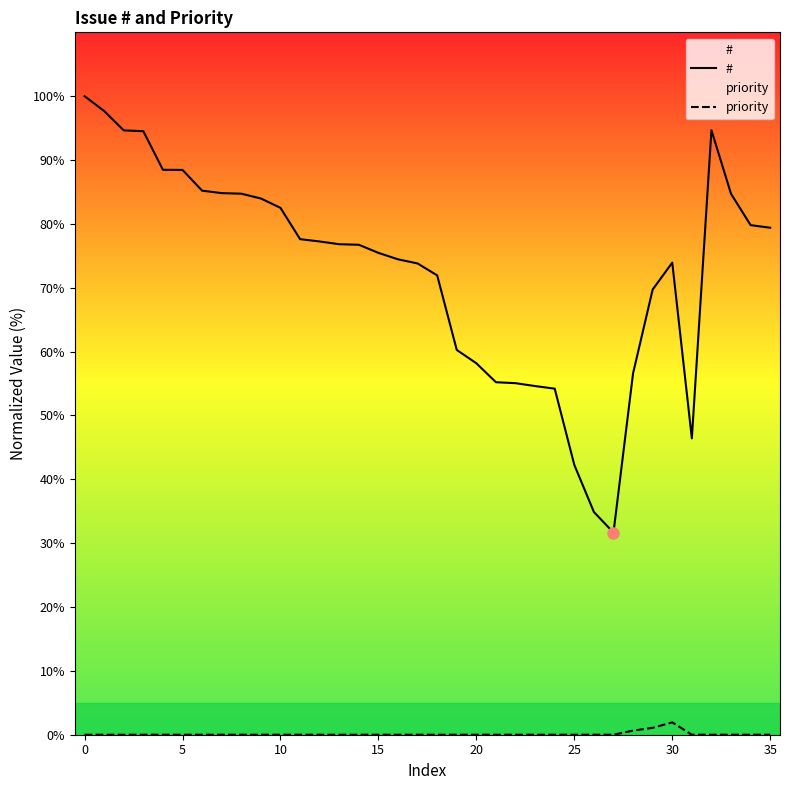

How many distinct data groups are displayed?

2